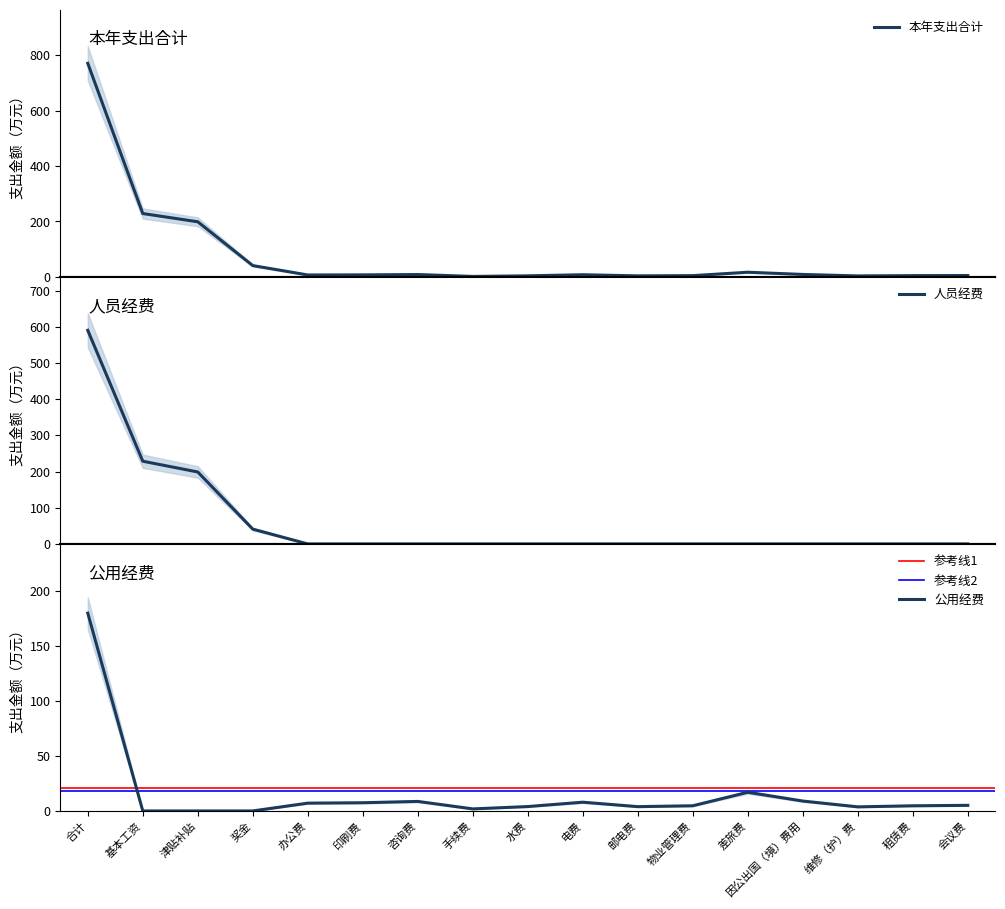

What is the lowest value of the 本年支出合计 series?

1.9